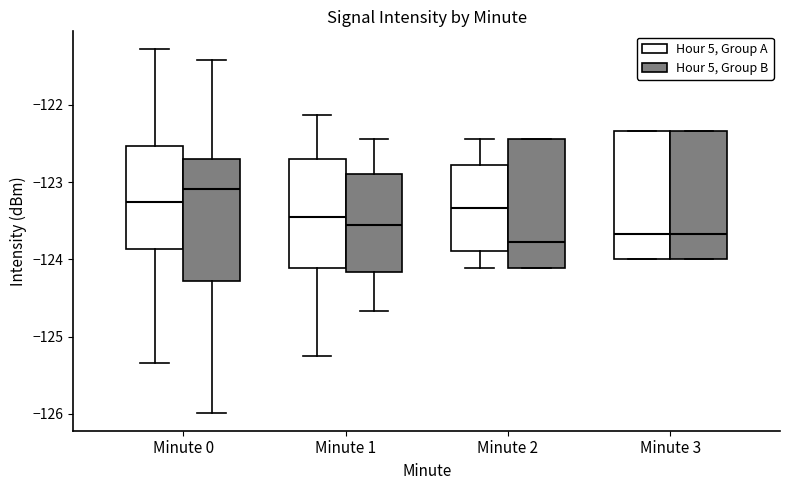

Reading left to right, transcribe this box plot: for each box, give where its median line is, the range the box spans, and where its two whiskers end, as read against the y-axis. The values are not printed on the chart, so give them approximately, as read against the axis.

Minute 0 (Hour 5, Group A): median -123.3, box -123.9 to -122.5, whiskers -125.3 to -121.3
Minute 0 (Hour 5, Group B): median -123.1, box -124.3 to -122.7, whiskers -126.0 to -121.4
Minute 1 (Hour 5, Group A): median -123.4, box -124.1 to -122.7, whiskers -125.2 to -122.1
Minute 1 (Hour 5, Group B): median -123.6, box -124.2 to -122.9, whiskers -124.7 to -122.4
Minute 2 (Hour 5, Group A): median -123.3, box -123.9 to -122.8, whiskers -124.1 to -122.4
Minute 2 (Hour 5, Group B): median -123.8, box -124.1 to -122.4, whiskers -124.1 to -122.4
Minute 3 (Hour 5, Group A): median -123.7, box -124.0 to -122.3, whiskers -124.0 to -122.3
Minute 3 (Hour 5, Group B): median -123.7, box -124.0 to -122.3, whiskers -124.0 to -122.3